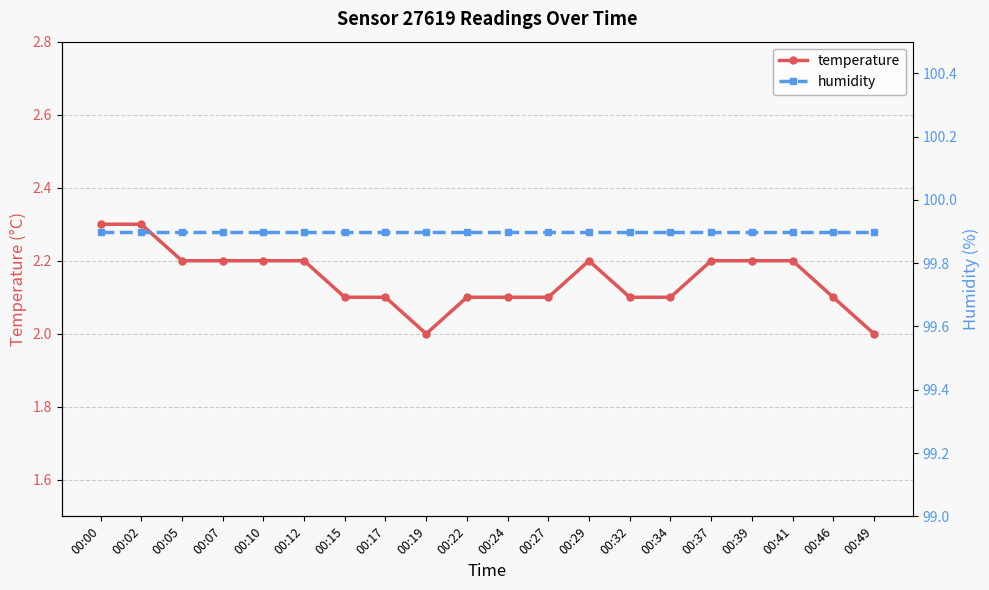

What is the spread (max minus min) of values at 00:41?

97.7